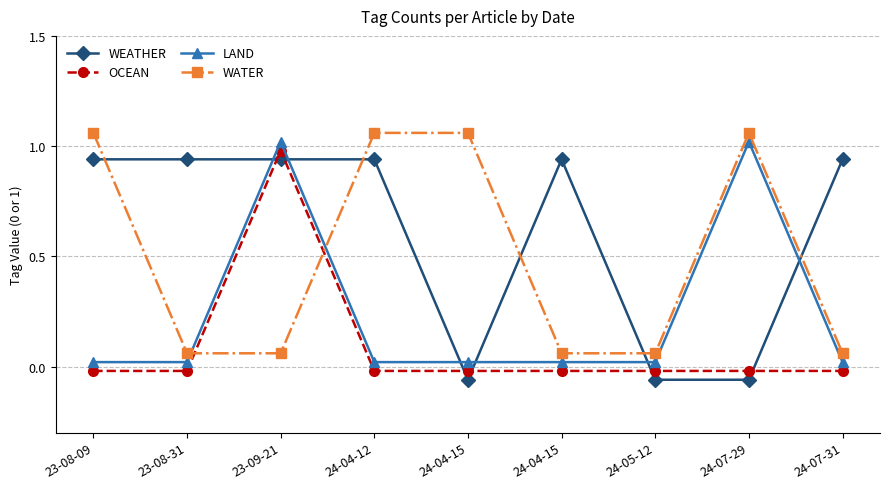

True or false: LAND has a value of 0.0 at 23-08-09.

False